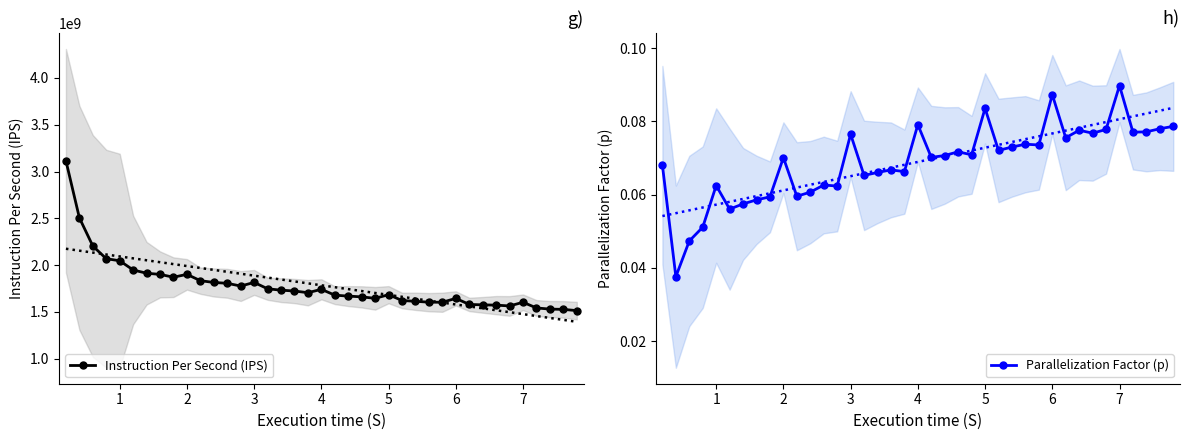

What is the average value of the Parallelization Factor (p) series?

0.1